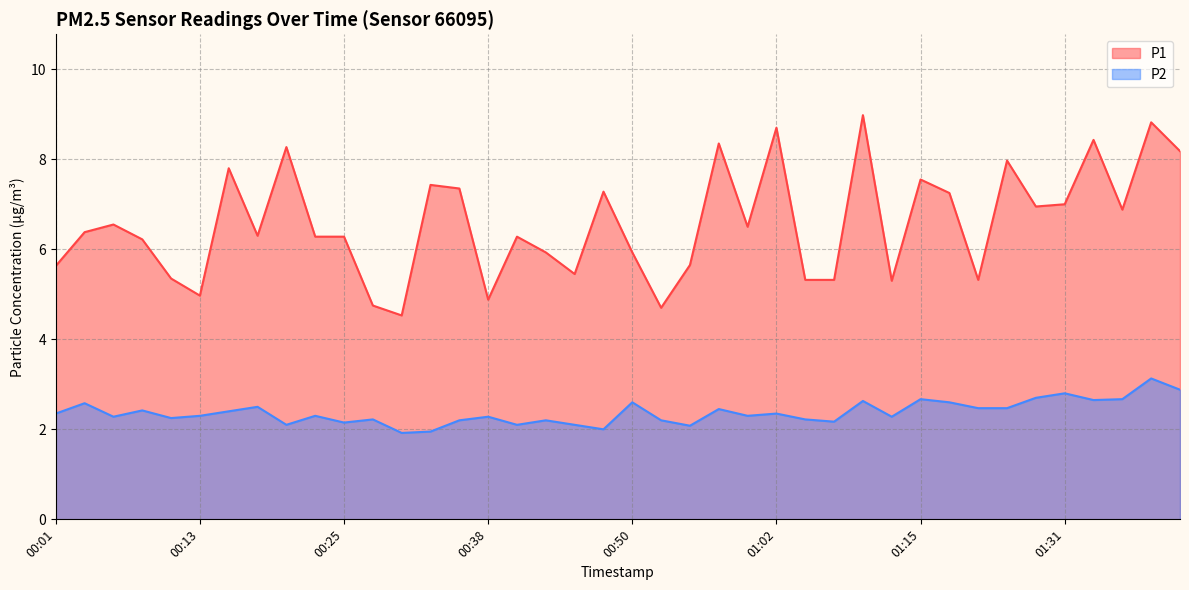

What value does the P2 series have at 00:25?

2.1